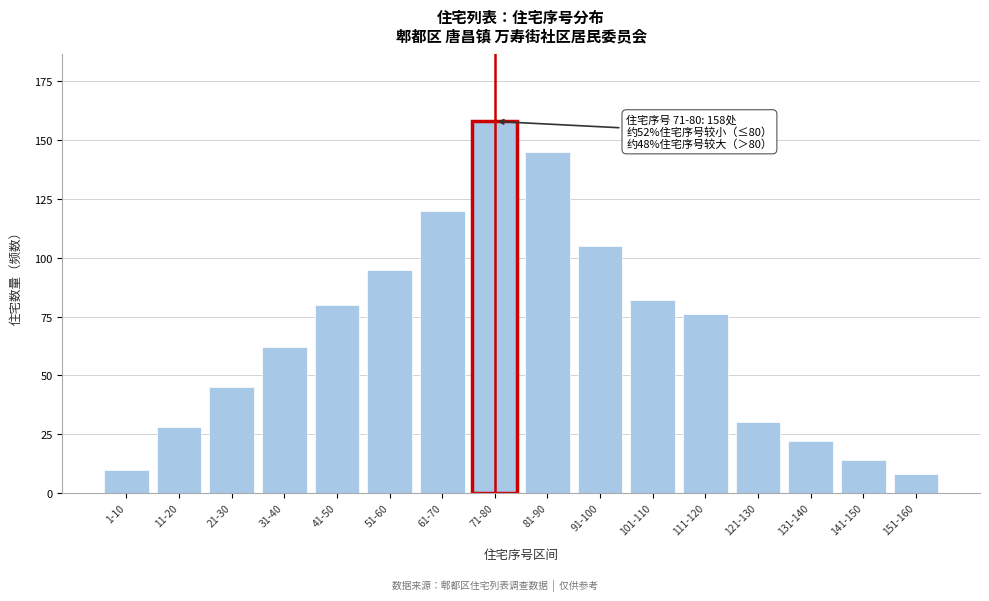

Reading left to right, extract all data points from this chart.

10	28	45	62	80	95	120	158	145	105	82	76	30	22	14	8